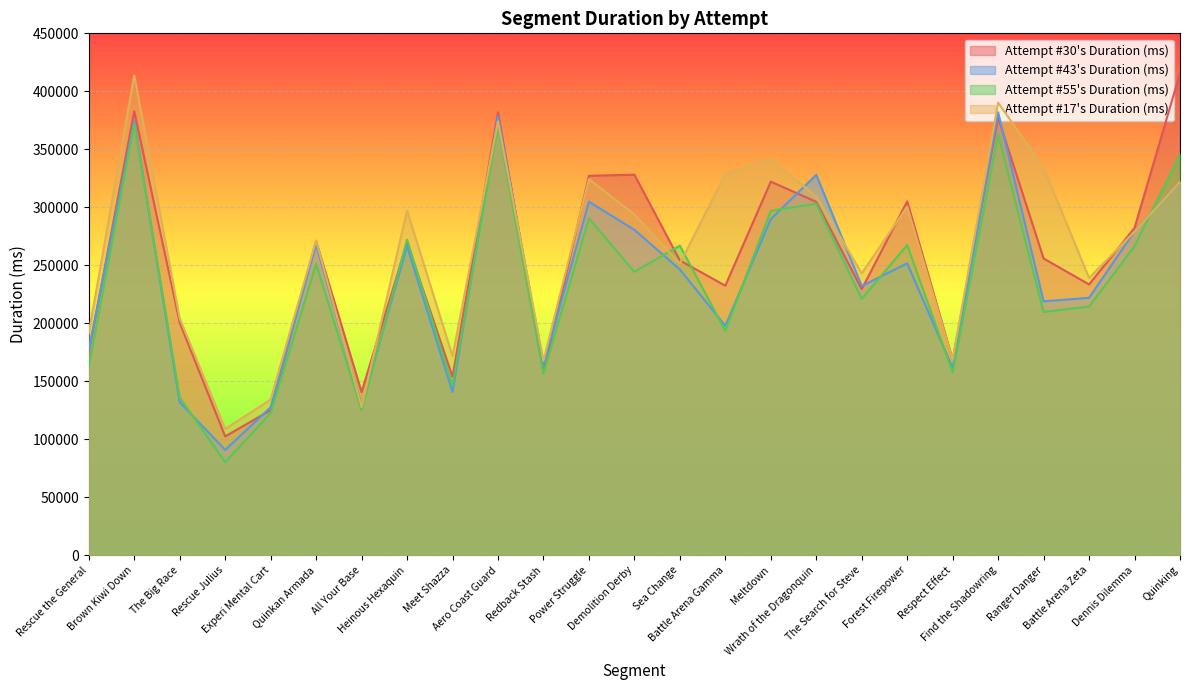

Which series has the largest range (max minus min)?

Attempt #30's Duration (ms)